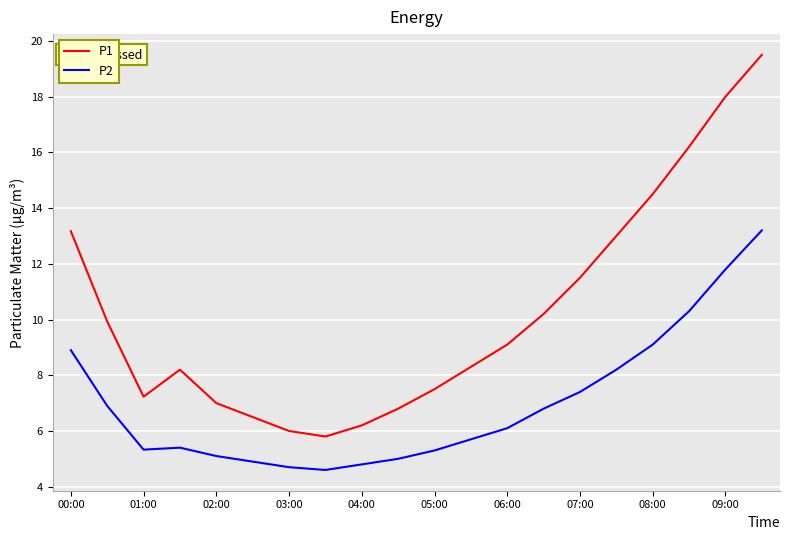

How many categories are shown in the chart?

20